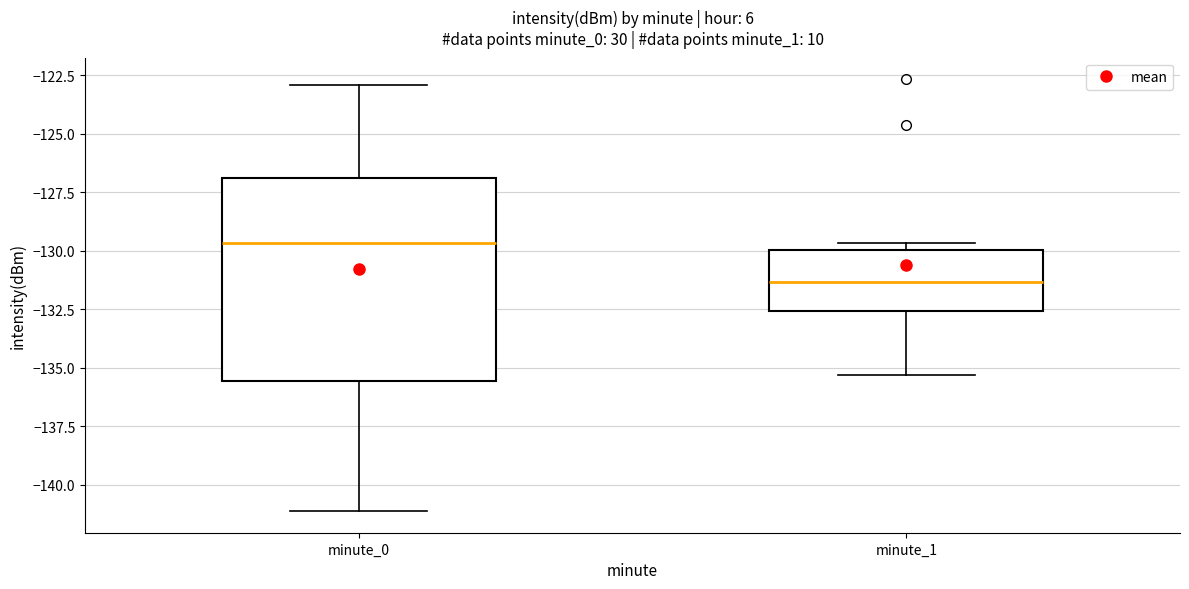

Reading left to right, transcribe this box plot: for each box, give where its median line is, the range the box spans, and where its two whiskers end, as read against the y-axis. The values are not printed on the chart, so give them approximately, as read against the axis.

minute_0: median -129.5, box -135.5 to -127.0, whiskers -141.0 to -123.0
minute_1: median -131.5, box -132.5 to -130.0, whiskers -135.5 to -129.5